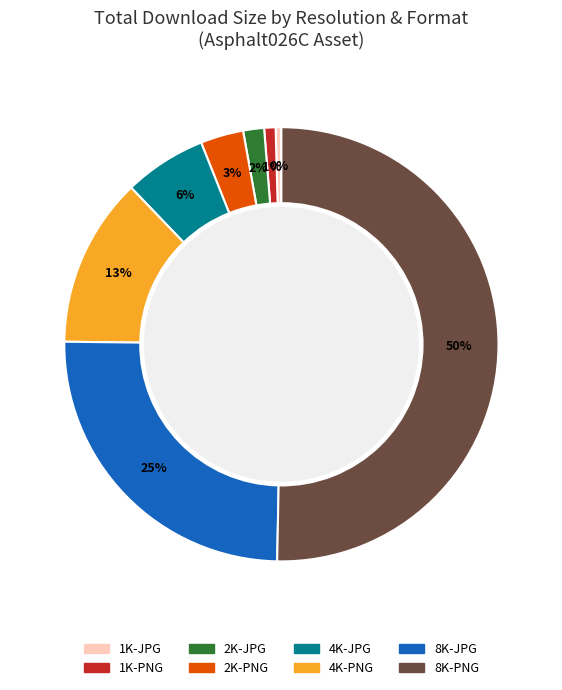

True or false: 4K-PNG accounts for 5% of the total.

False